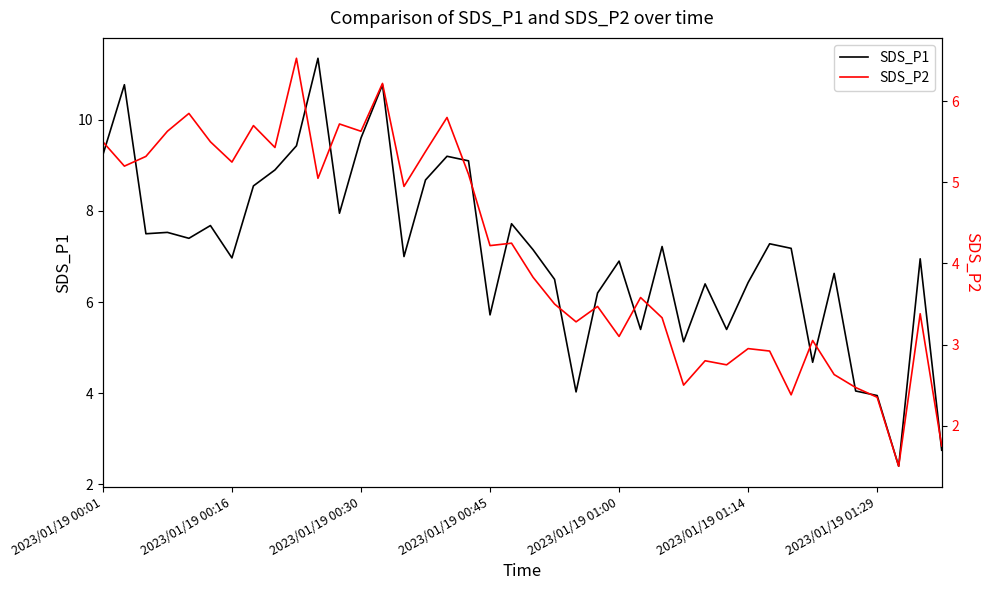

The SDS_P1 series shows 10.2 at 2023/01/19 01:00. True or false?

False